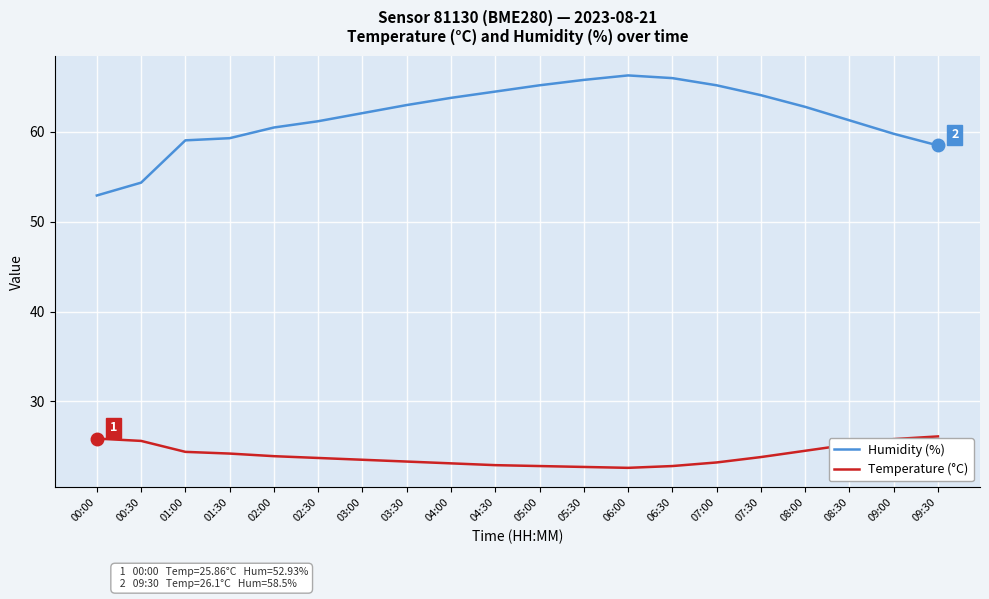

True or false: Temperature (°C) and Humidity (%) cross at least once.

False